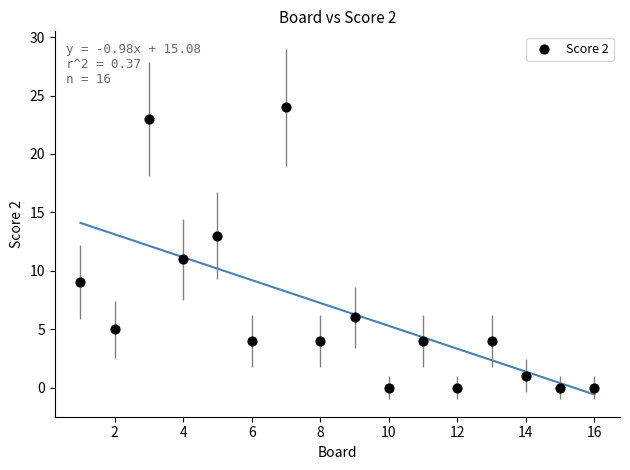

What is the range of X values (max minus min)?

15